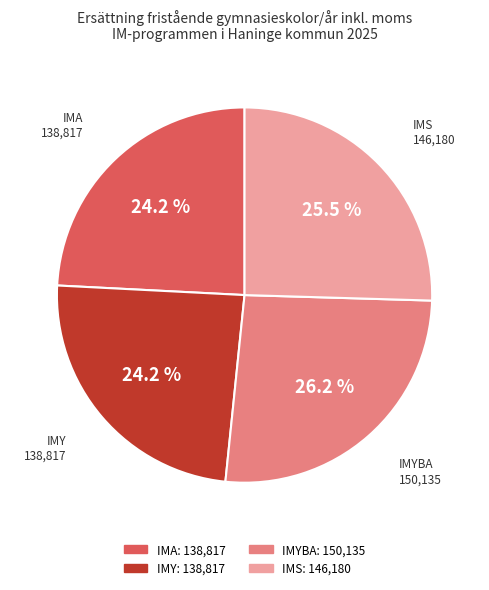

Is there any slice that represents more than half of the pie?

No